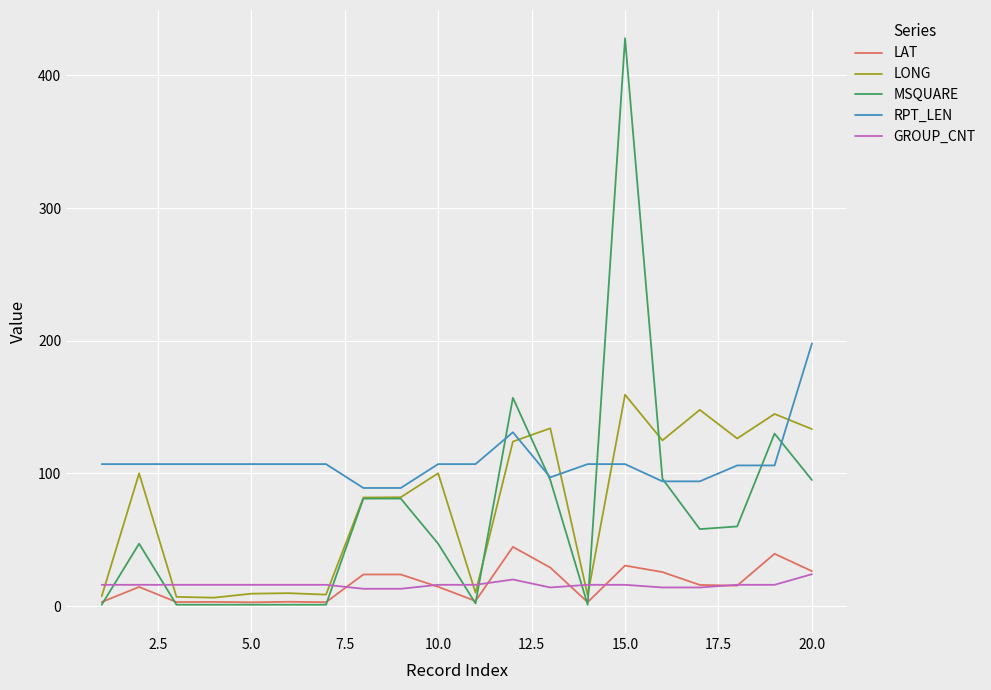

Which series has the largest total across all categories?

RPT_LEN